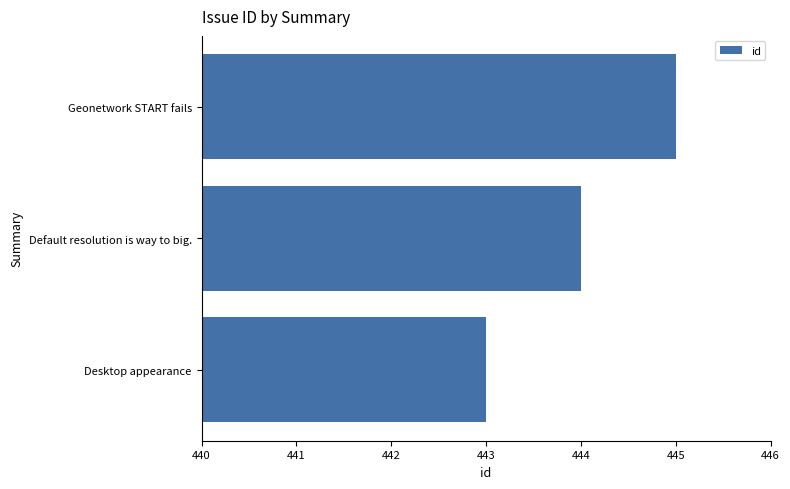

The chart shows a value of 117 at Desktop appearance. True or false?

False